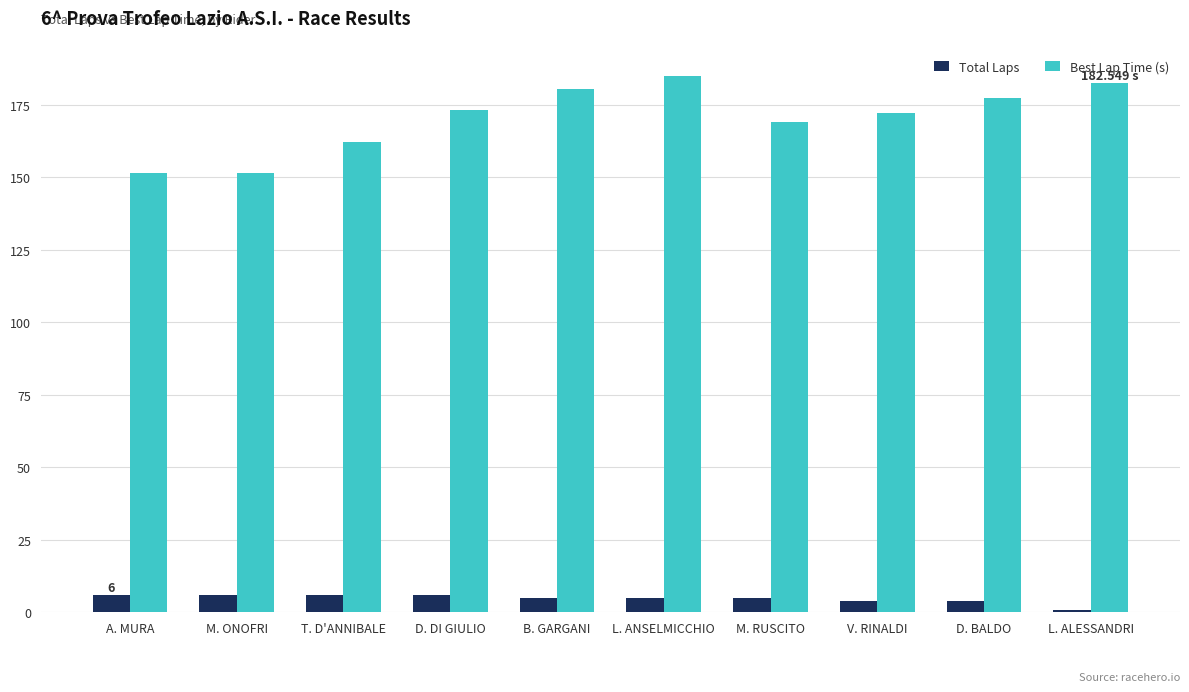

Rank the series by their average value, from lowest to highest.

Total Laps, Best Lap Time (s)